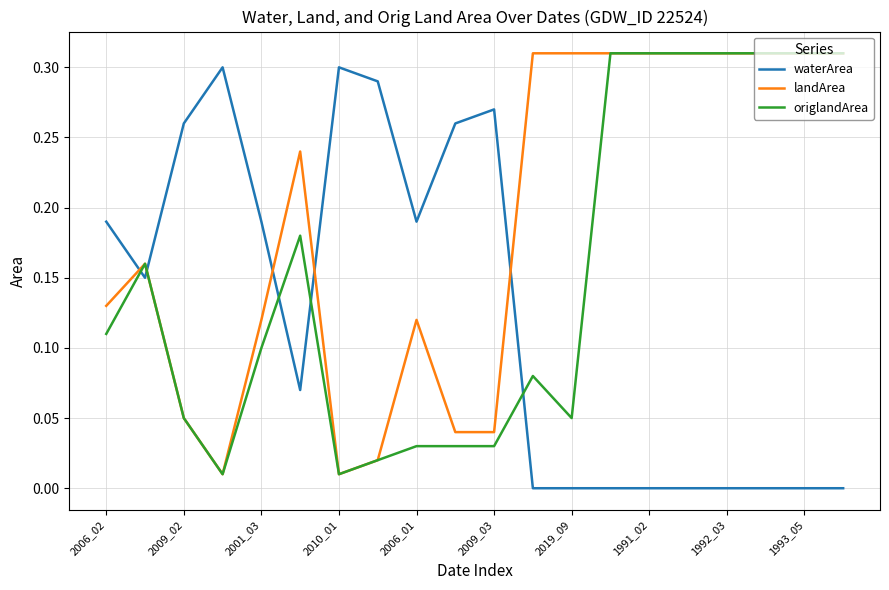

True or false: waterArea has more than 0 interior local peaks.

True